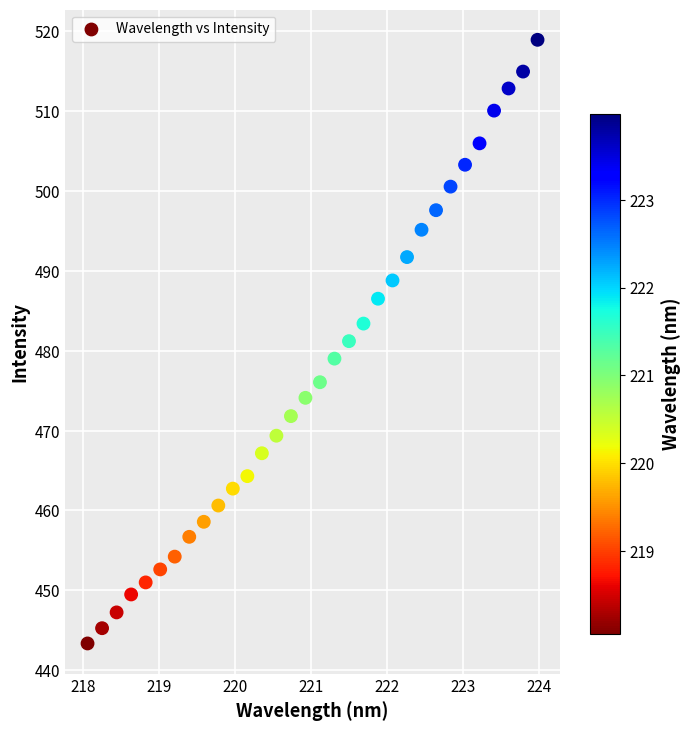

What is the range of Y values (max minus min)?

75.6